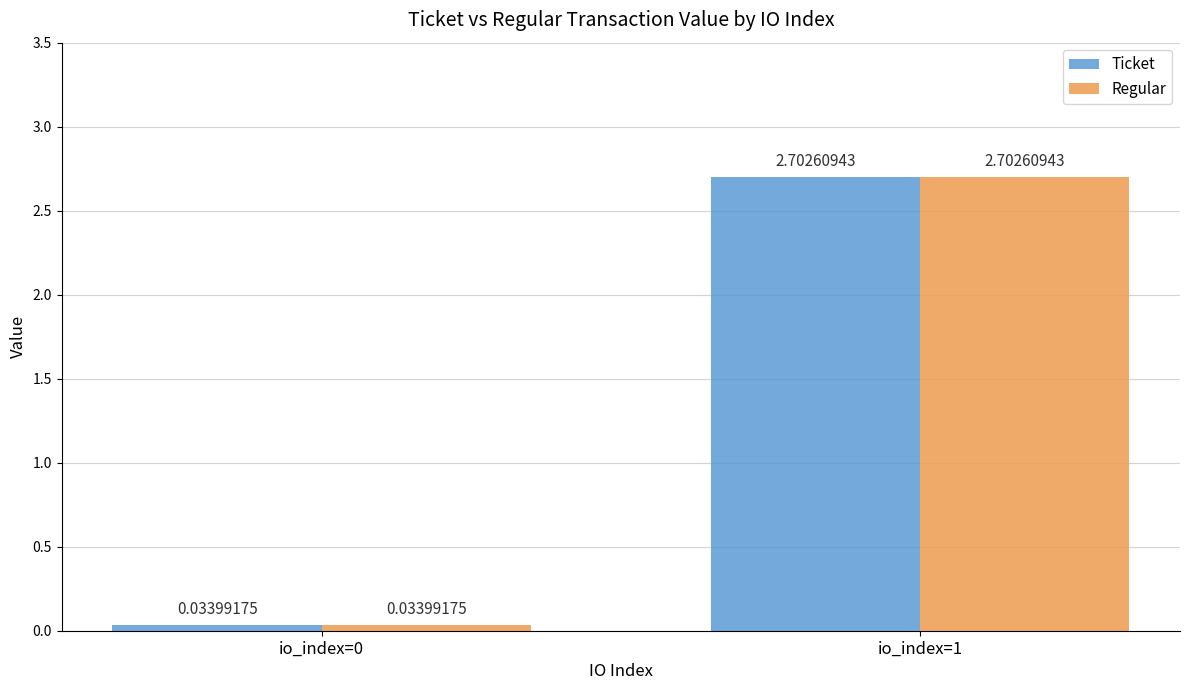

What is the sum of the Regular values at io_index=1 and io_index=0?

2.7